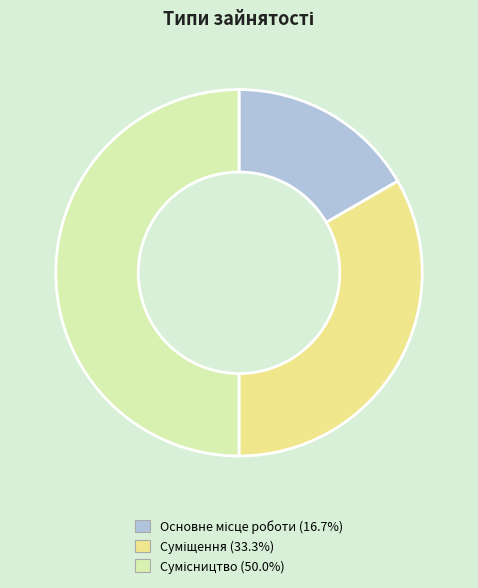

How many slices are in this pie chart?

3